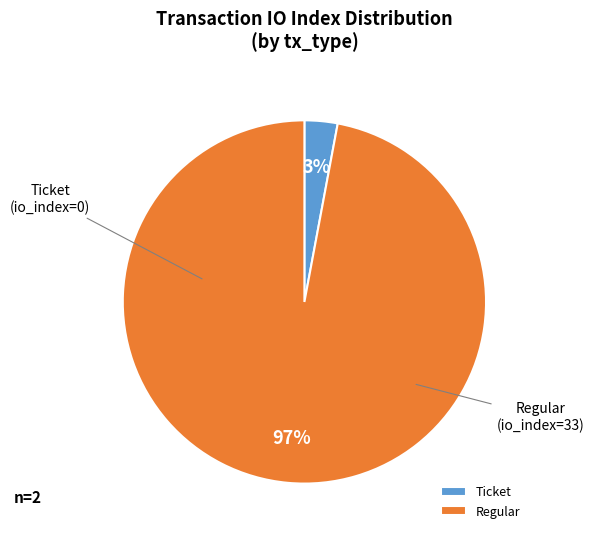

Rank the categories by value from highest to lowest.

Regular, Ticket